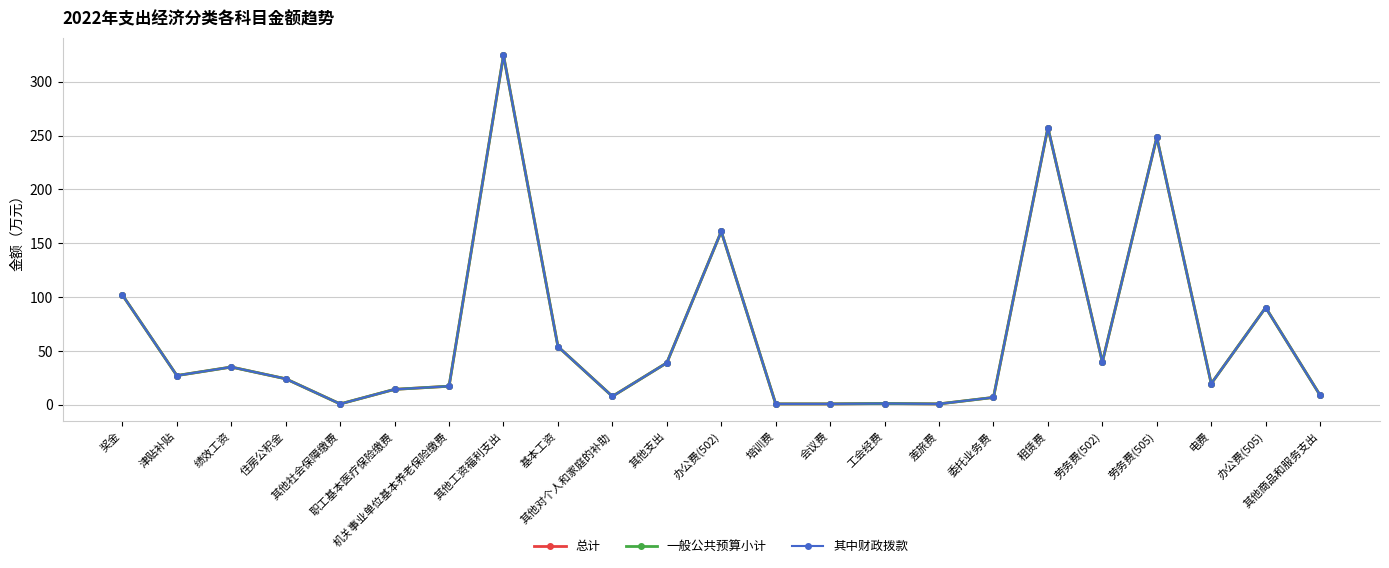

True or false: 总计 and 其中财政拨款 intersect in this chart.

False